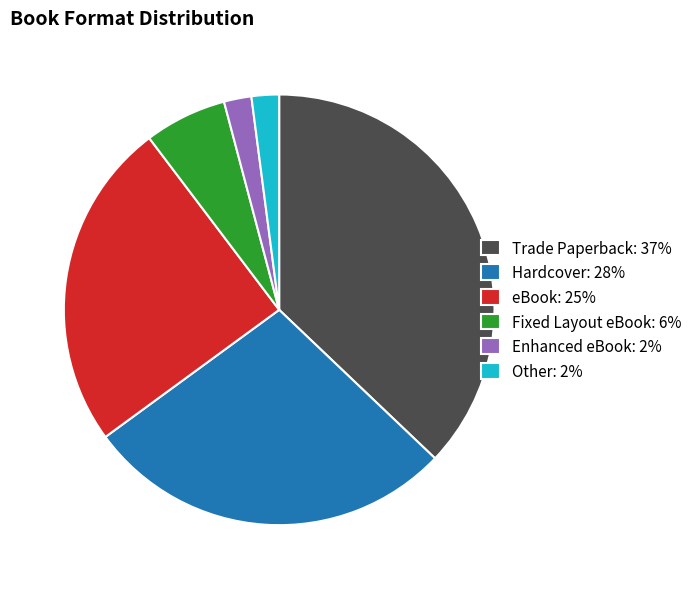

Is there a majority slice in this chart?

No